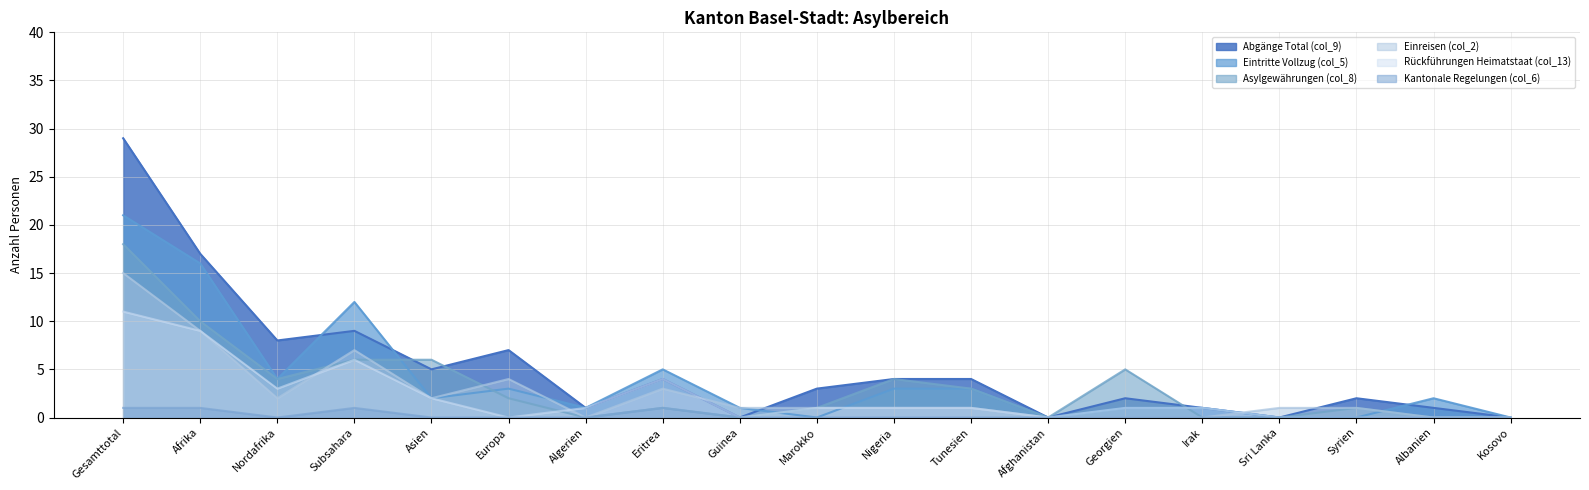

Where does the Einreisen (col_2) series first go above 1?

Gesamttotal